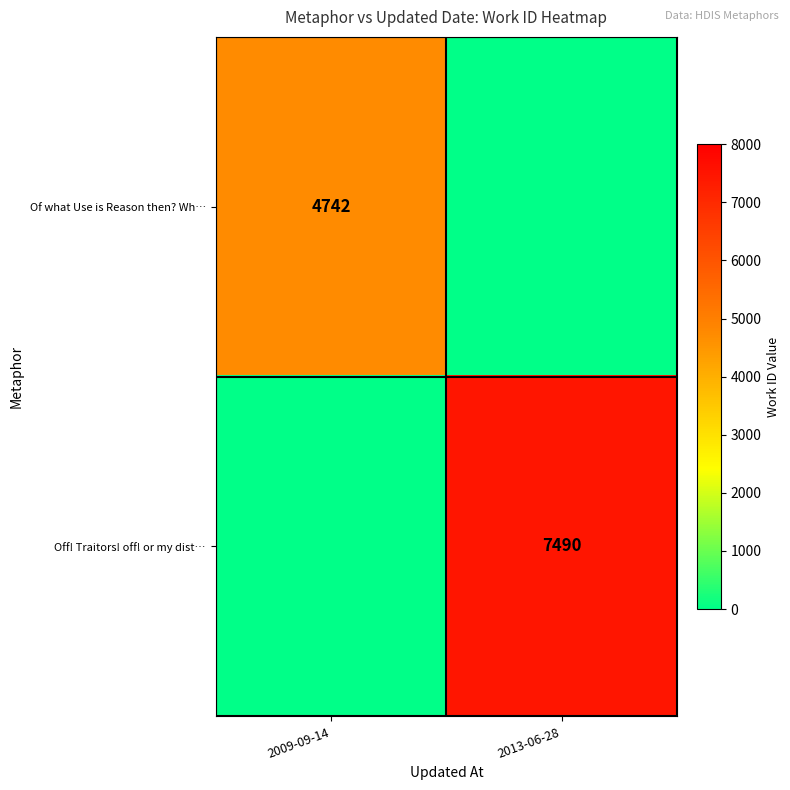

Count the number of categories in the chart.

2